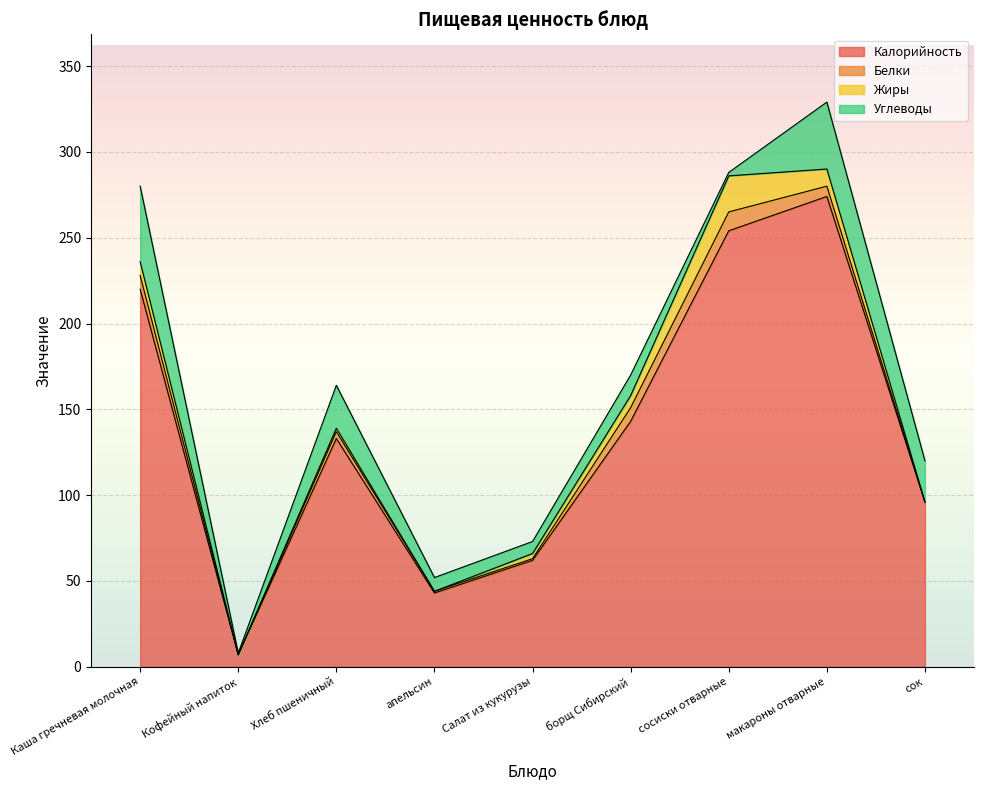

How many lines are shown in the chart?

4